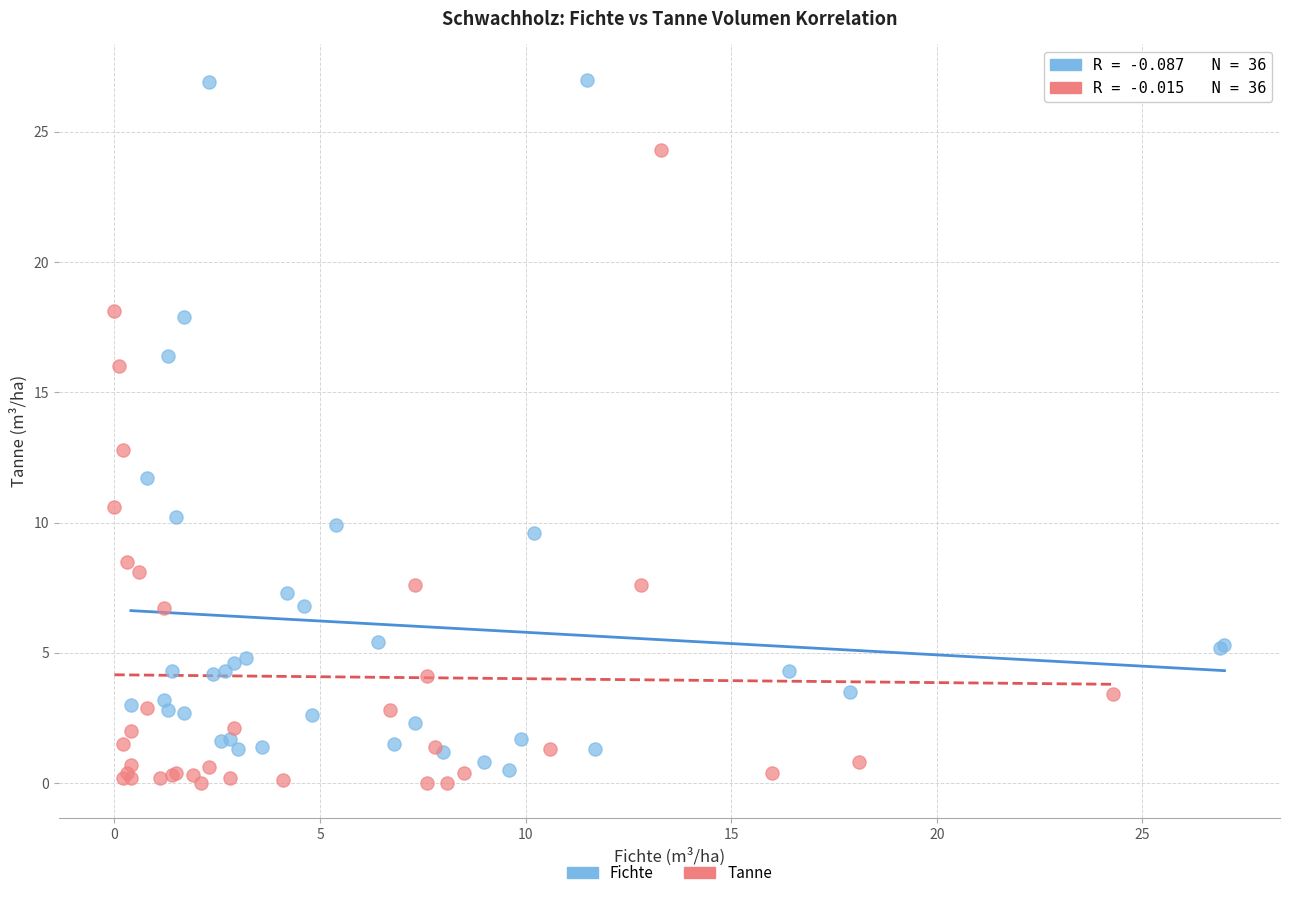

Which series has the largest Y range (max minus min)?

Fichte